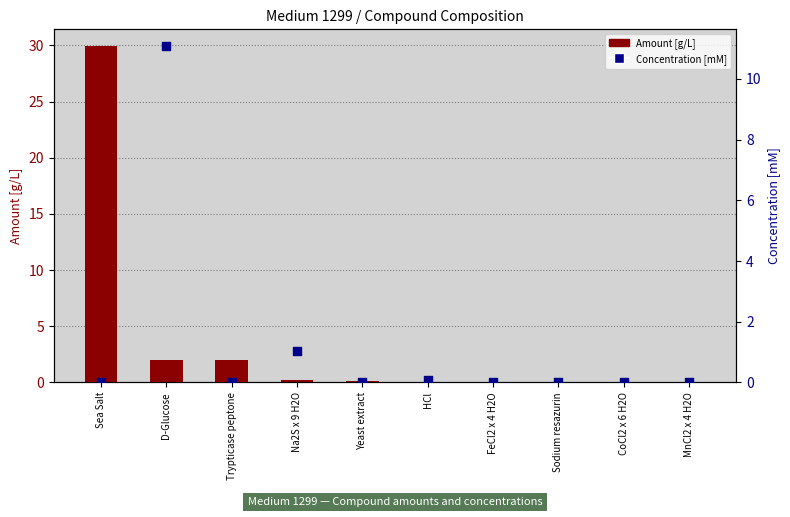

Which series contains the lowest Y value?

Concentration [mM]